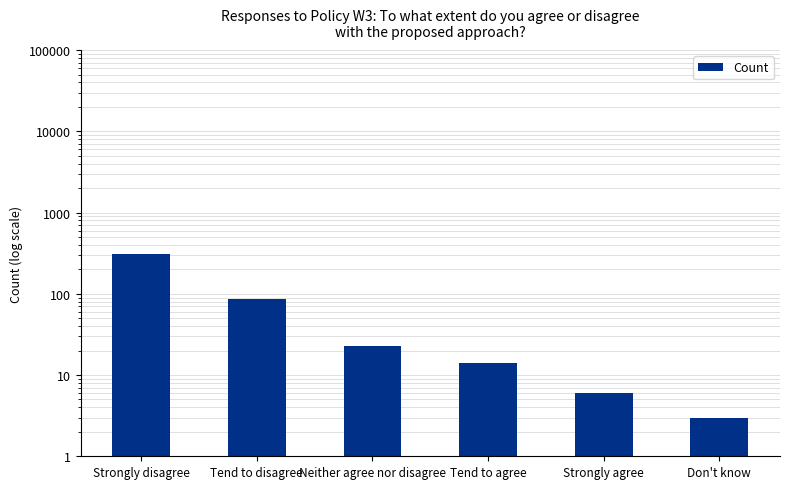

The chart shows a value of 2 at Strongly agree. True or false?

False